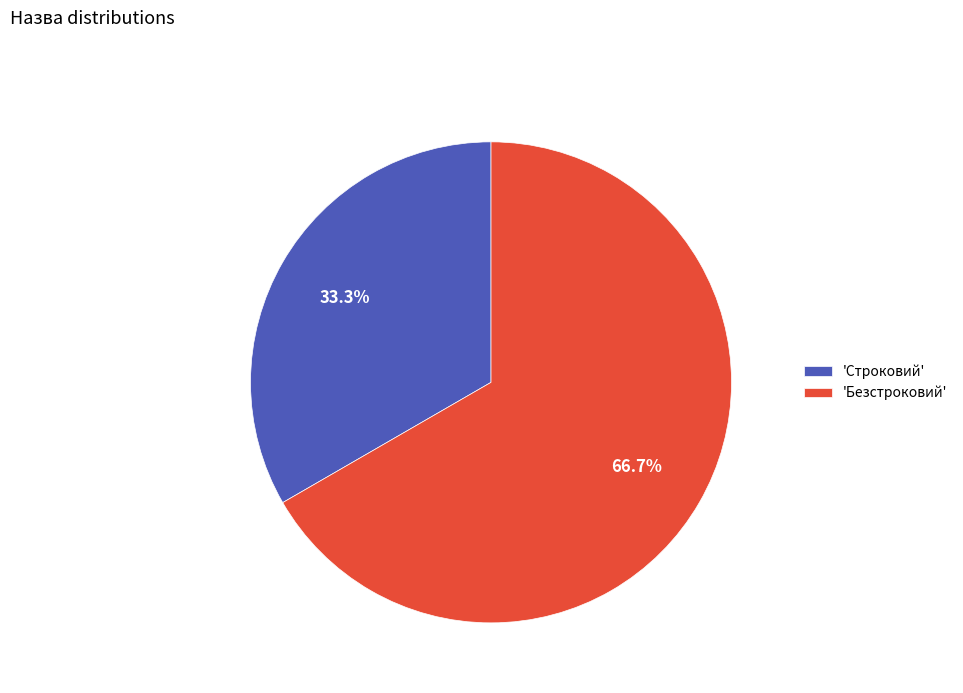

How many segments does this pie chart have?

2